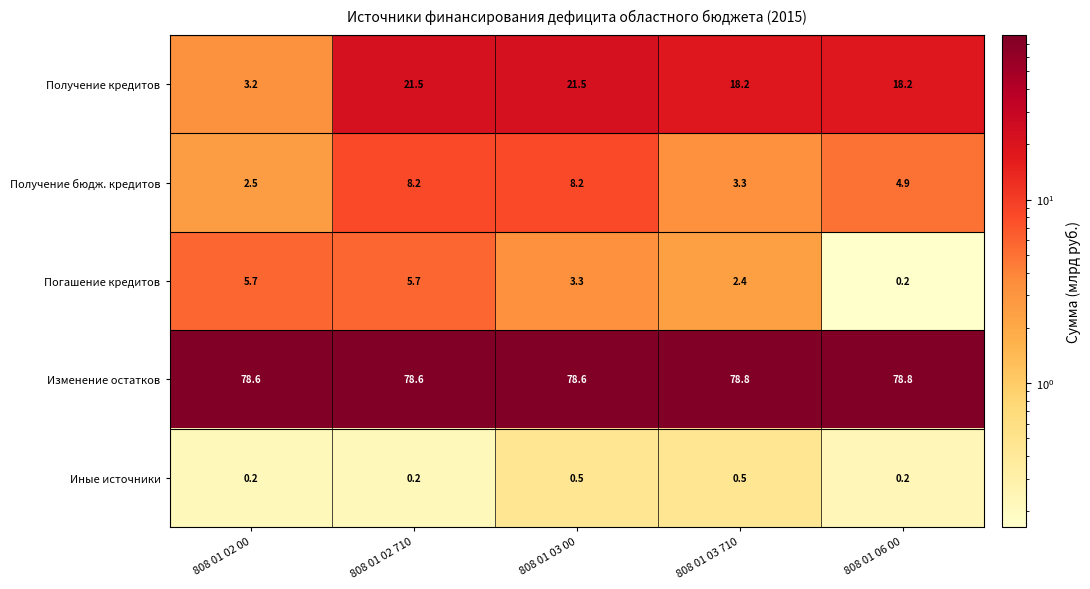

Reading right to left, extract all data points from this chart.

Получение кредитов: 18.2	18.2	21.5	21.5	3.2
Получение бюдж. кредитов: 4.9	3.3	8.2	8.2	2.5
Погашение кредитов: 0.2	2.4	3.3	5.7	5.7
Изменение остатков: 78.8	78.8	78.6	78.6	78.6
Иные источники: 0.2	0.5	0.5	0.2	0.2